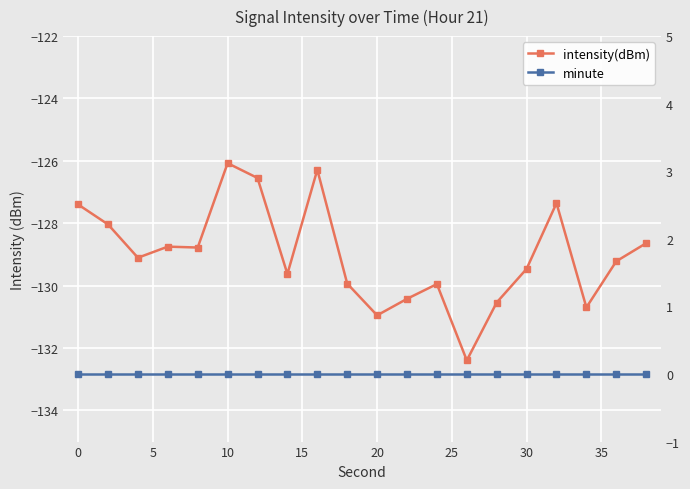

What are all the series names shown in the legend?

intensity(dBm), minute